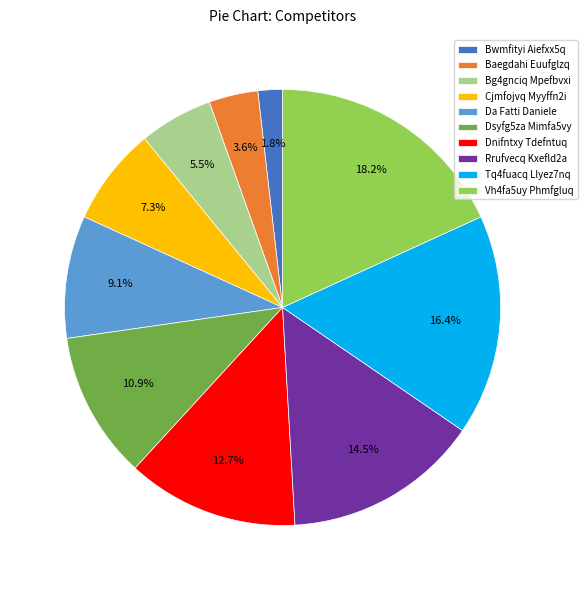

Do Baegdahi Euufglzq and Bg4gnciq Mpefbvxi together represent more than half of the pie?

No